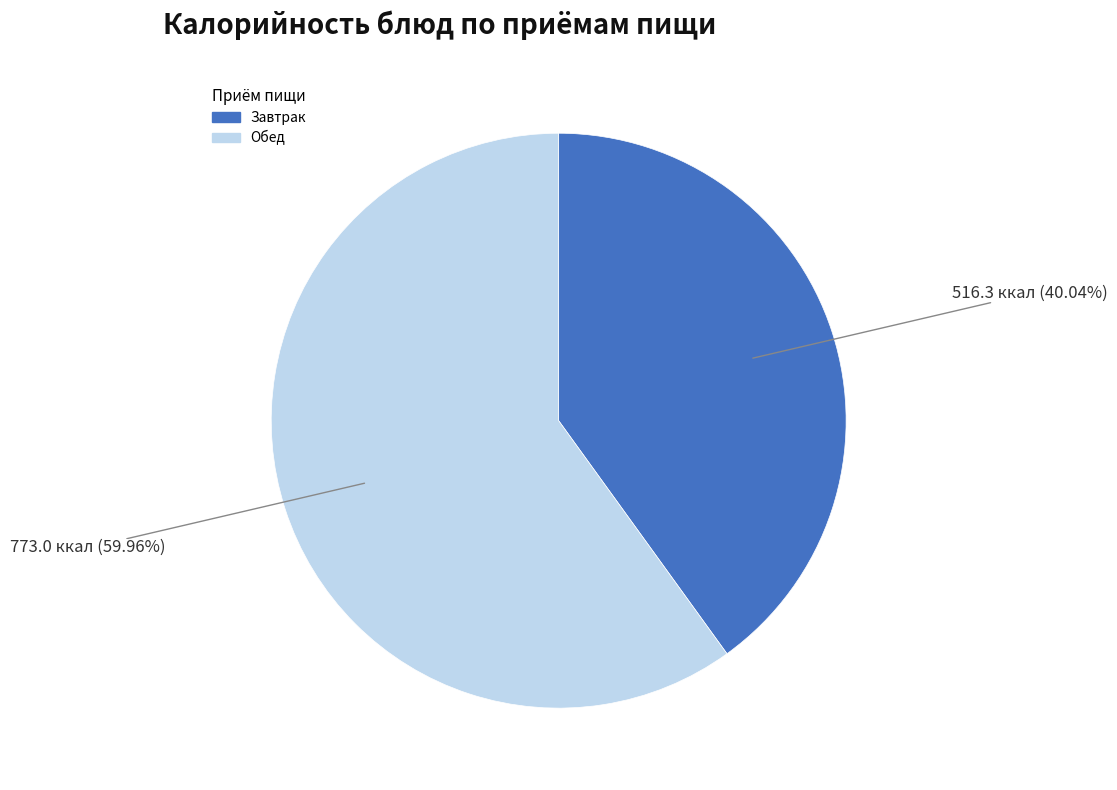

Is there any slice that represents more than half of the pie?

Yes